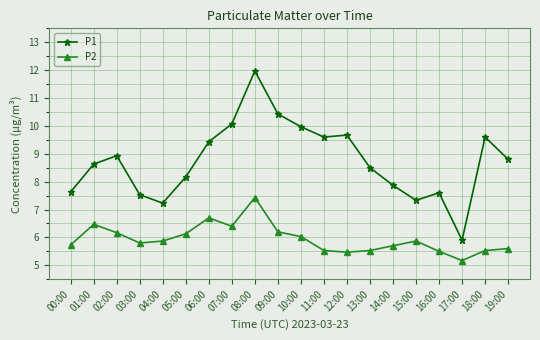

In P1, how many points are higher than both neighbors (excluding endpoints)?

5